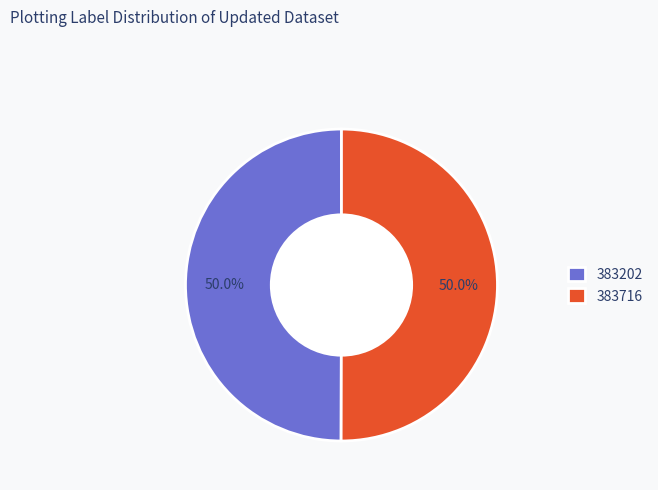

Approximately how many times larger is the value at 383716 compared to 383202?

1.0